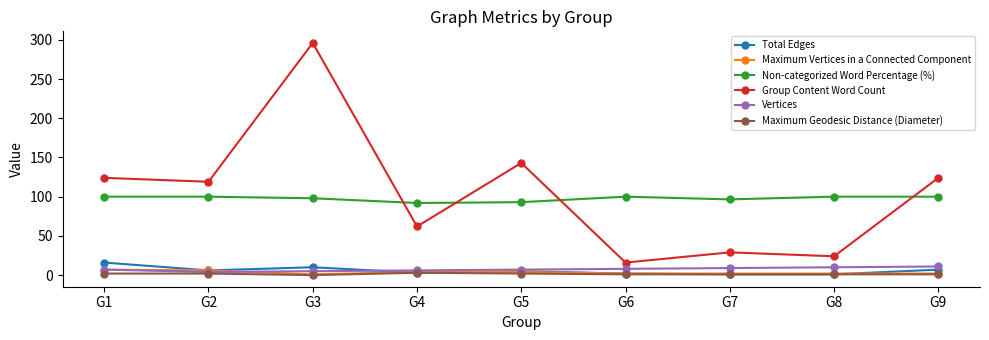

What is the sum of the Vertices values at G9 and G4?

17.0